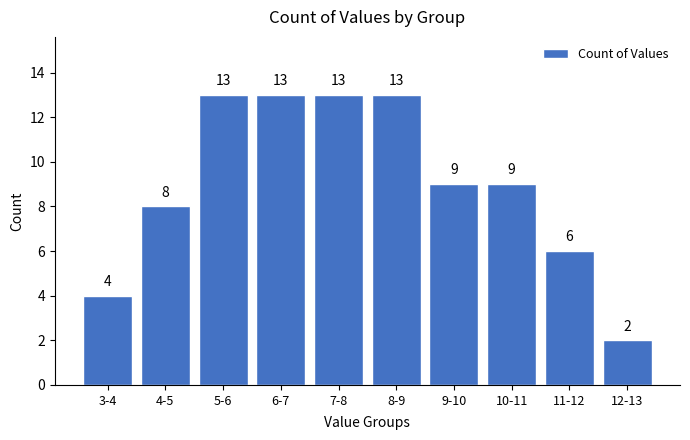

Reading right to left, transcribe all the data shown in this chart.

12-13=2	11-12=6	10-11=9	9-10=9	8-9=13	7-8=13	6-7=13	5-6=13	4-5=8	3-4=4